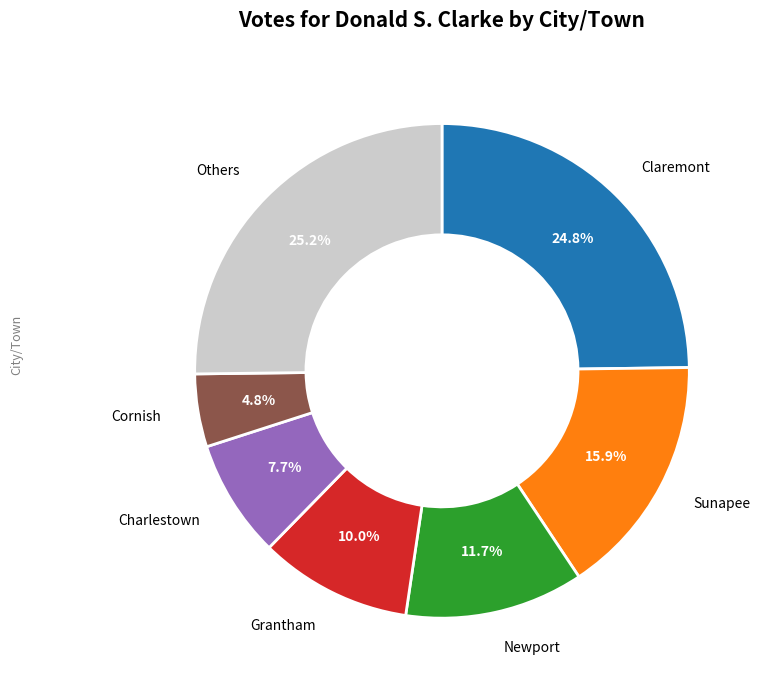

What is the smallest slice in the pie chart?

Cornish